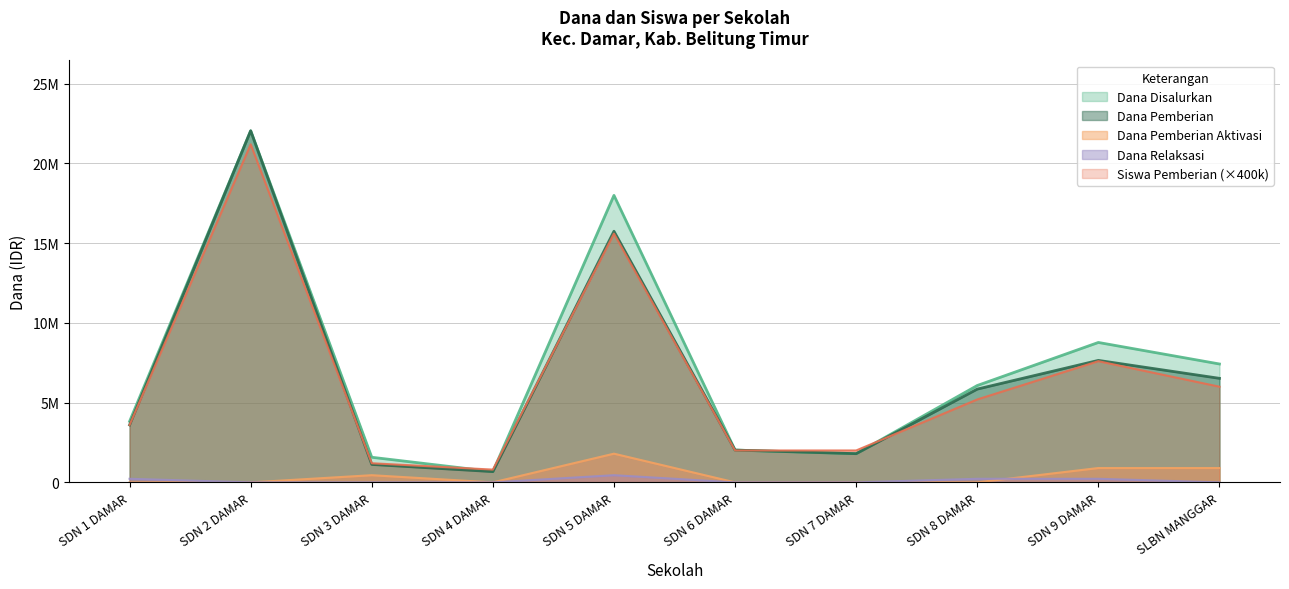

What are all the series names shown in the legend?

Dana Disalurkan, Dana Pemberian, Dana Pemberian Aktivasi, Dana Relaksasi, Siswa Pemberian (×400k)